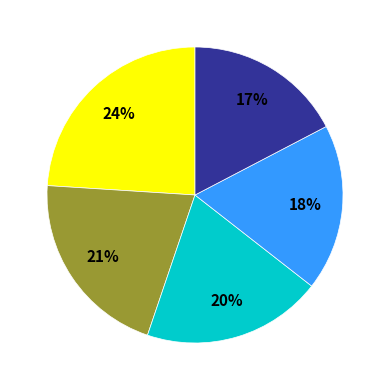

Is there a majority slice in this chart?

No